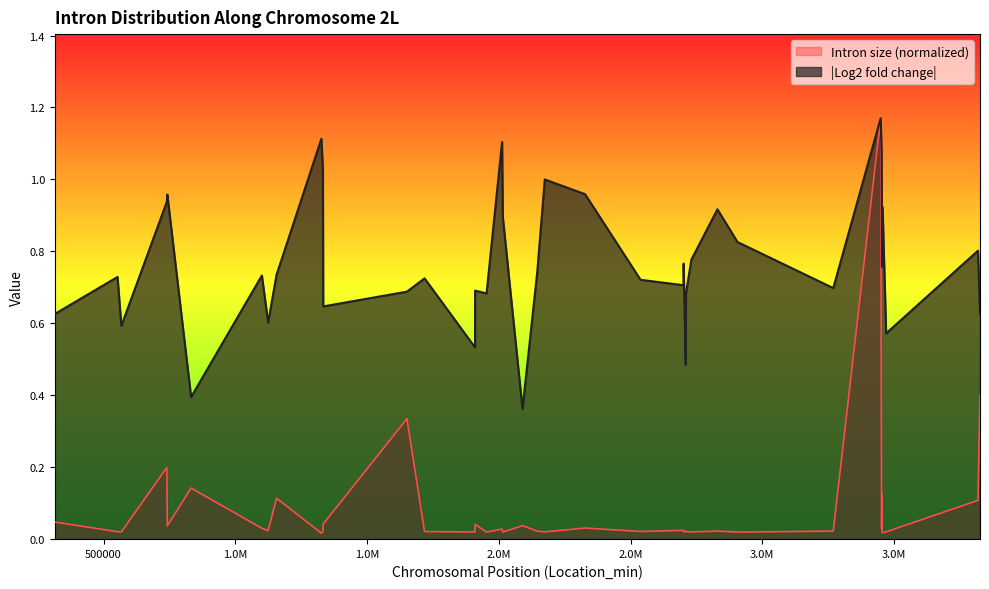

Reading left to right, transcribe all the data shown in this chart.

Intron size: 315041=0.0	553286=0.0	567674=0.0	740378=0.2	742184=0.0	832419=0.1	1101027=0.0	1124708=0.0	1156642=0.1	1326806=0.0	1332547=0.0	1333784=0.0	1651515=0.3	1718352=0.0	1909915=0.0	1910128=0.0	1953622=0.0	2012494=0.0	2015540=0.0	2090061=0.0	2146215=0.0	2174574=0.0	2327439=0.0	2538070=0.0	2701027=0.0	2701526=0.0	2709469=0.0	2710472=0.0	2730914=0.0	2829822=0.0	2906032=0.0	3269381=0.0	3449295=1.2	3452849=0.0	3454212=0.1	3454708=0.0	3456600=0.0	3470043=0.0	3818691=0.1	3826297=0.4
Log2 fold change (abs): 315041=0.6	553286=0.7	567674=0.6	740378=0.9	742184=1.0	832419=0.4	1101027=0.7	1124708=0.6	1156642=0.7	1326806=1.1	1332547=1.0	1333784=0.6	1651515=0.7	1718352=0.7	1909915=0.5	1910128=0.7	1953622=0.7	2012494=1.1	2015540=0.9	2090061=0.4	2146215=0.7	2174574=1.0	2327439=1.0	2538070=0.7	2701027=0.7	2701526=0.8	2709469=0.5	2710472=0.7	2730914=0.8	2829822=0.9	2906032=0.8	3269381=0.7	3449295=1.2	3452849=1.1	3454212=0.8	3454708=0.8	3456600=0.9	3470043=0.6	3818691=0.8	3826297=0.6